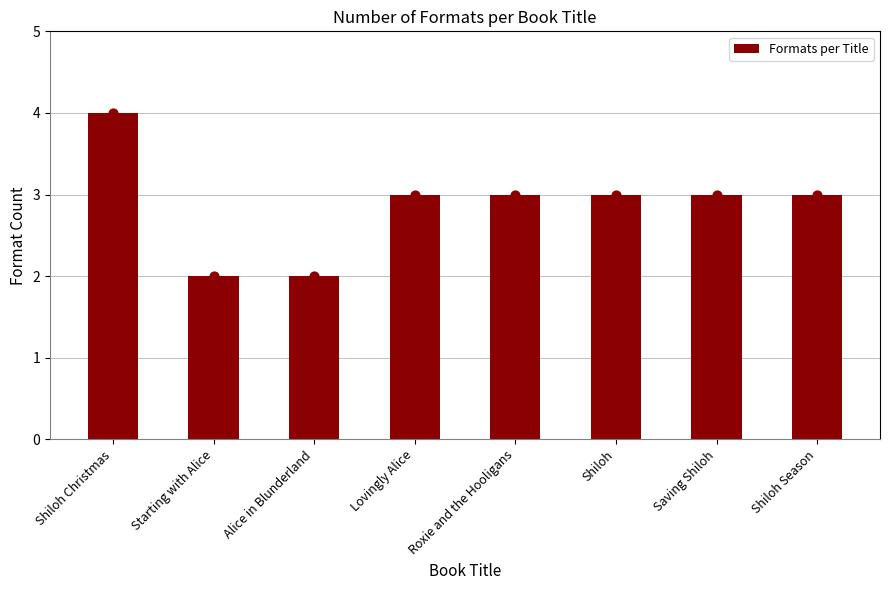

Which has a higher value, Starting with Alice or Shiloh Season?

Shiloh Season